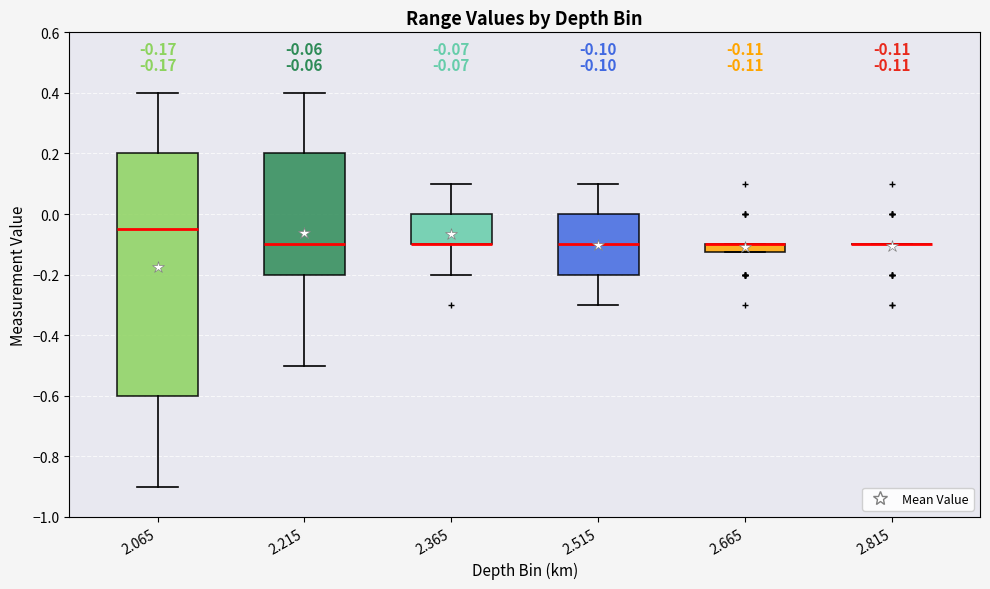

Comparing the boxes themselves (not the whiskers), which one is the tallest?

2.065